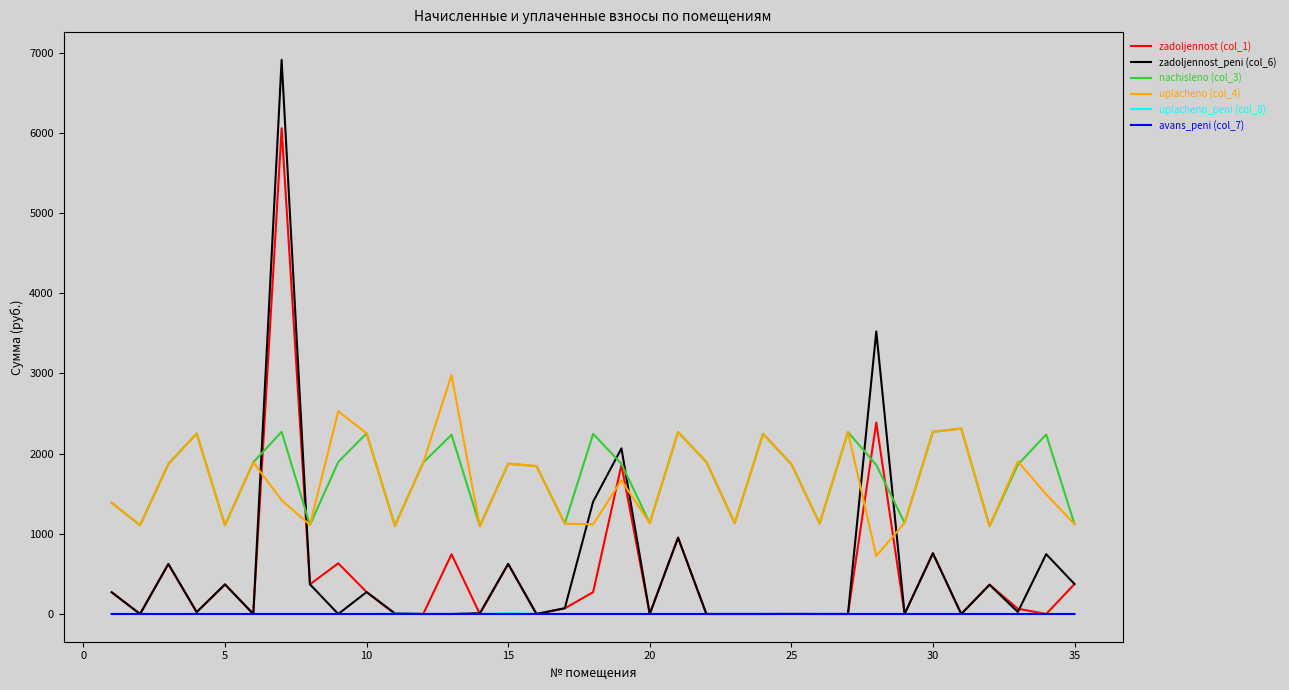

True or false: uplacheno (col_4) and zadoljennost_peni (col_6) intersect in this chart.

True